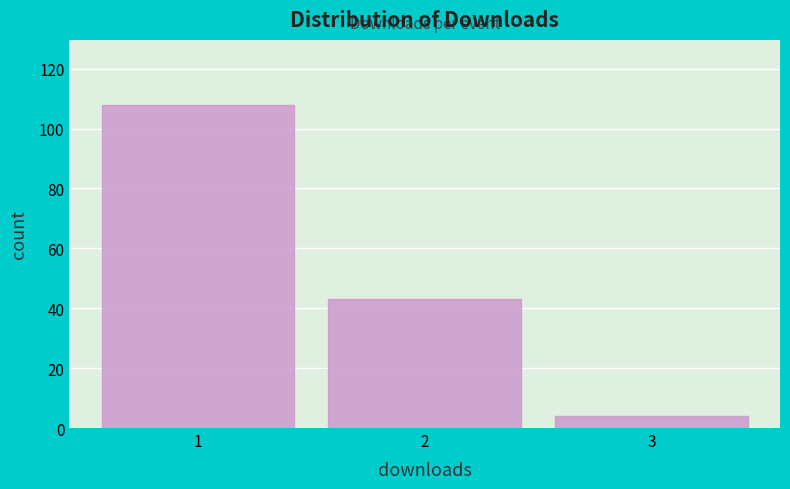

What is the height of the bar covering 2.5 to 3.5 on the x-axis? The values are not printed on the chart, so give them approximately, as read against the axis.

4